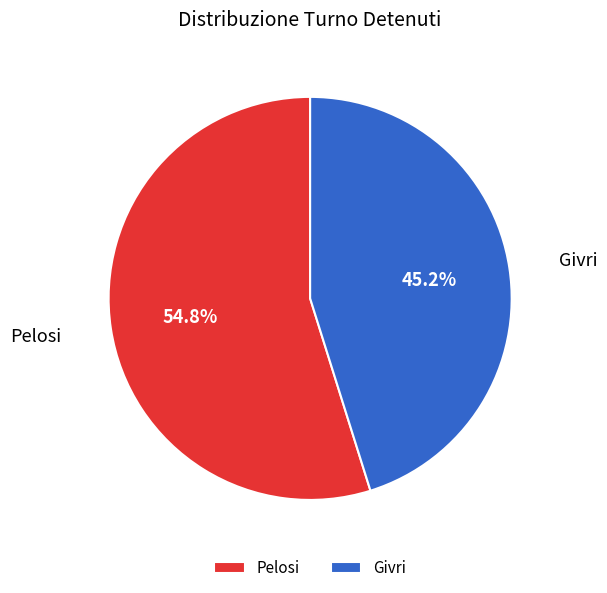

To the nearest percent, what percentage of the pie is Pelosi?

55%